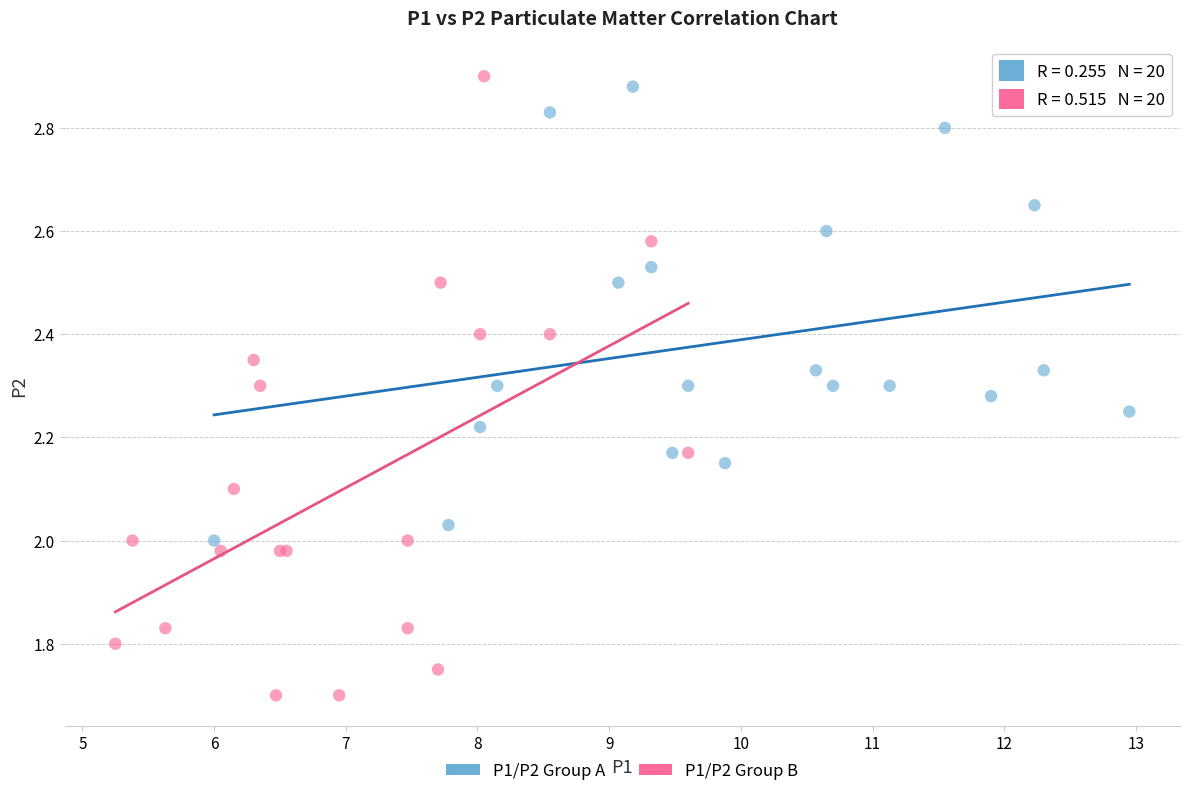

Which series has the largest Y range (max minus min)?

P1/P2 Group B